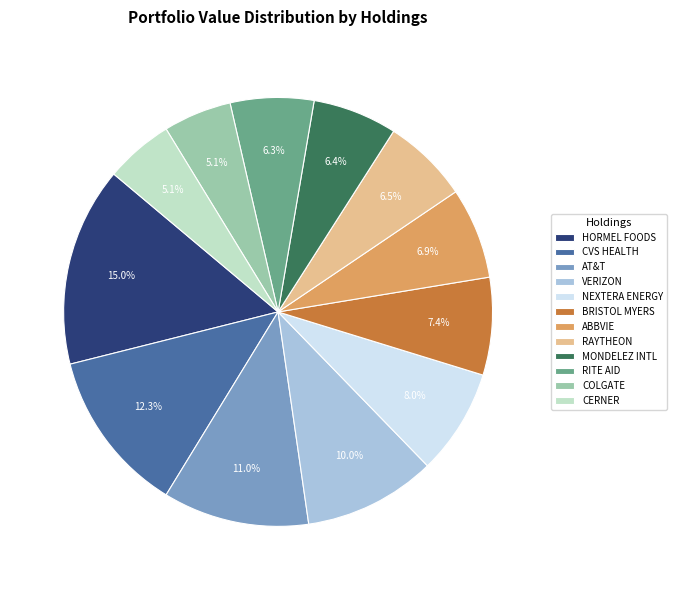

Is COLGATE the majority of the pie?

No